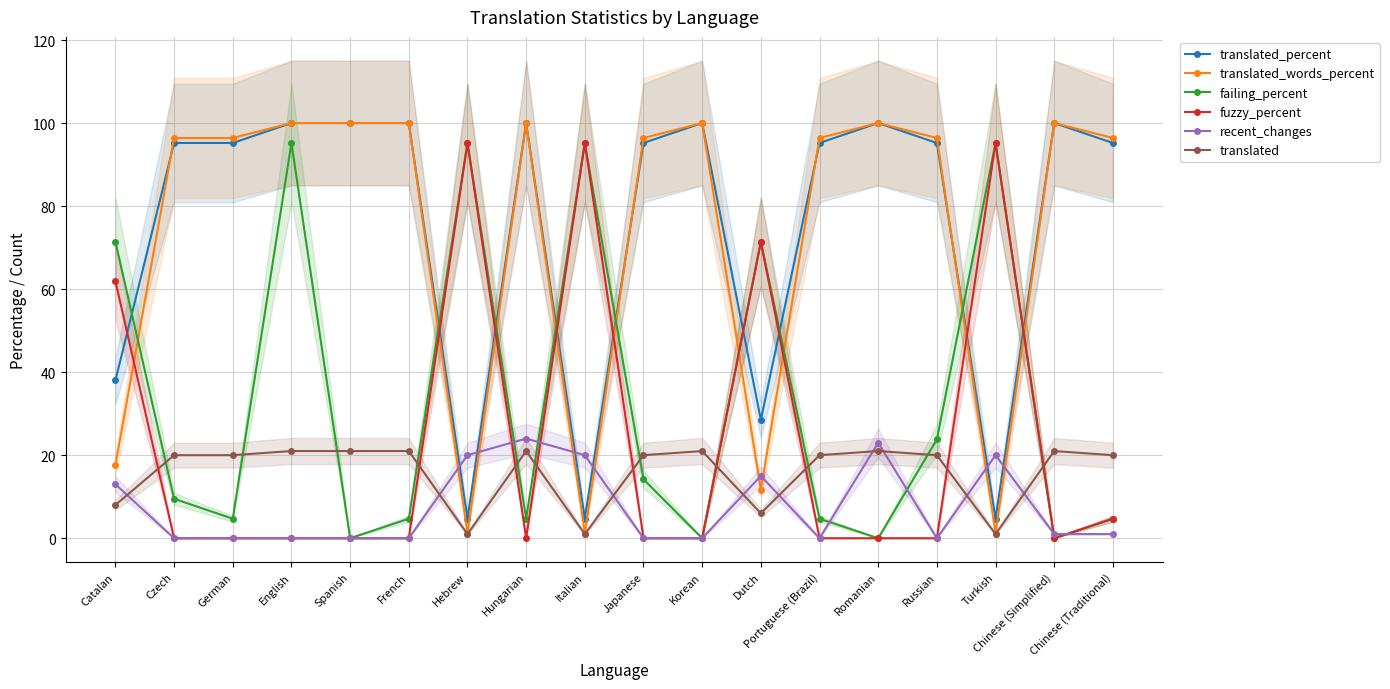

True or false: translated_words_percent has more than 2 interior local peaks.

True